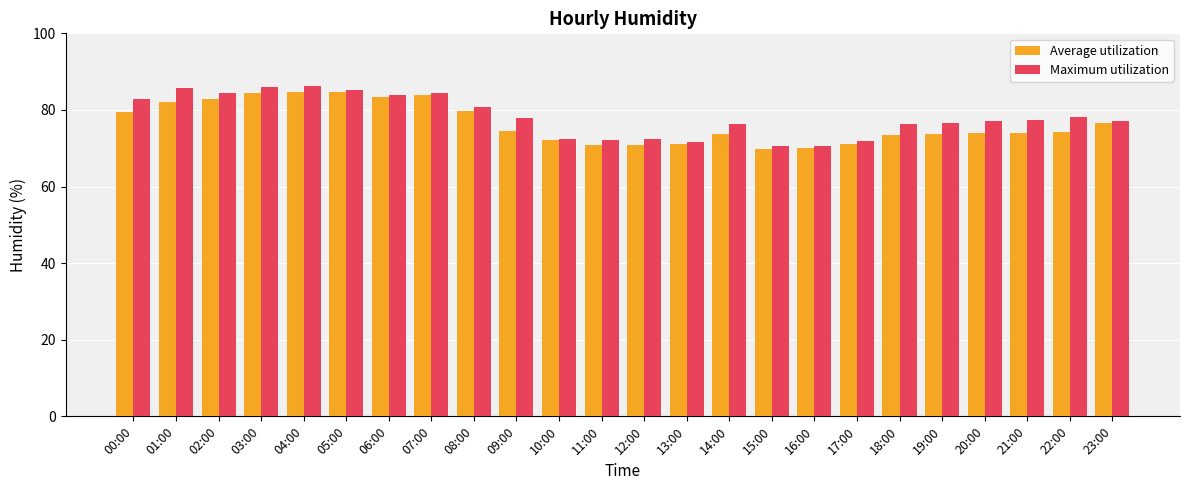

Is the value of Maximum utilization at 18:00 greater than the value of Average utilization at 18:00?

Yes